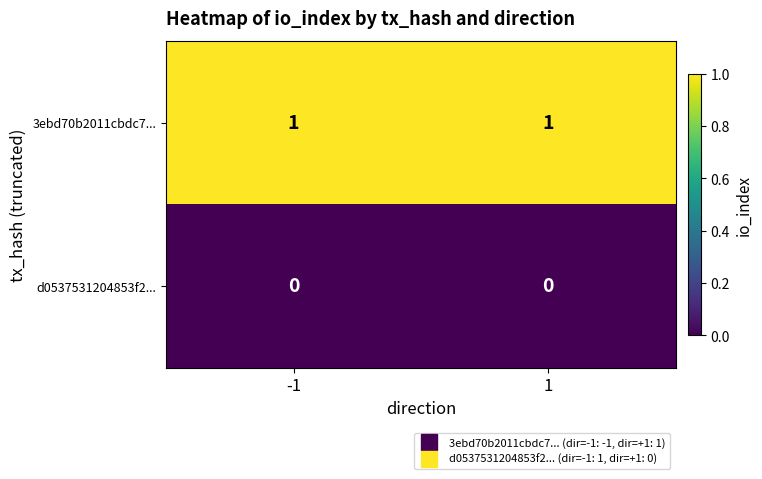

The 3ebd70b2011cbdc7... series shows 2 at 1. True or false?

False